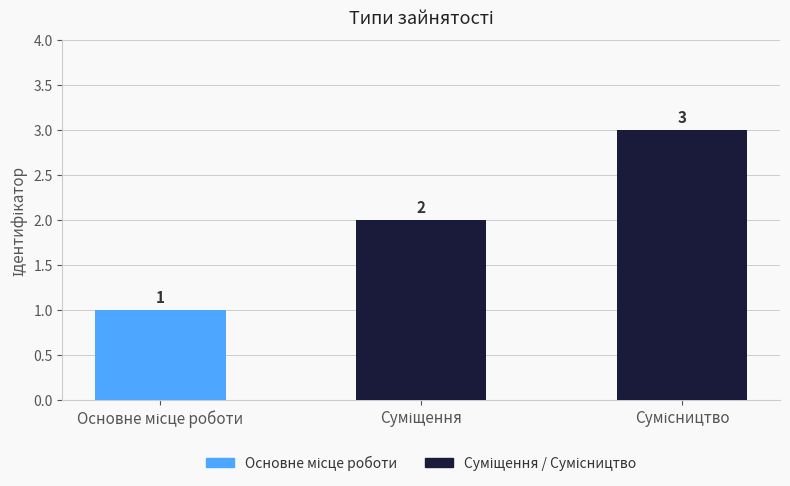

What is the value of the 3rd bar from the left?

3